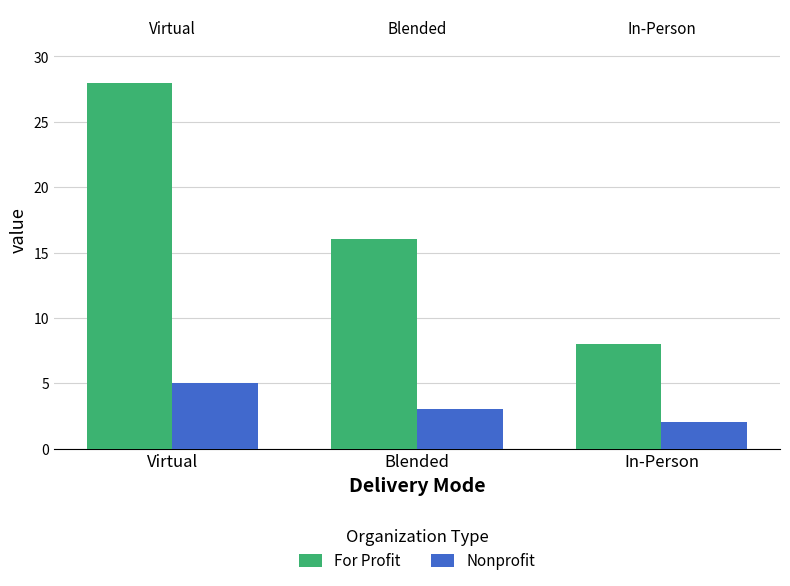

Rank the series at In-Person from lowest to highest value.

Nonprofit, For Profit